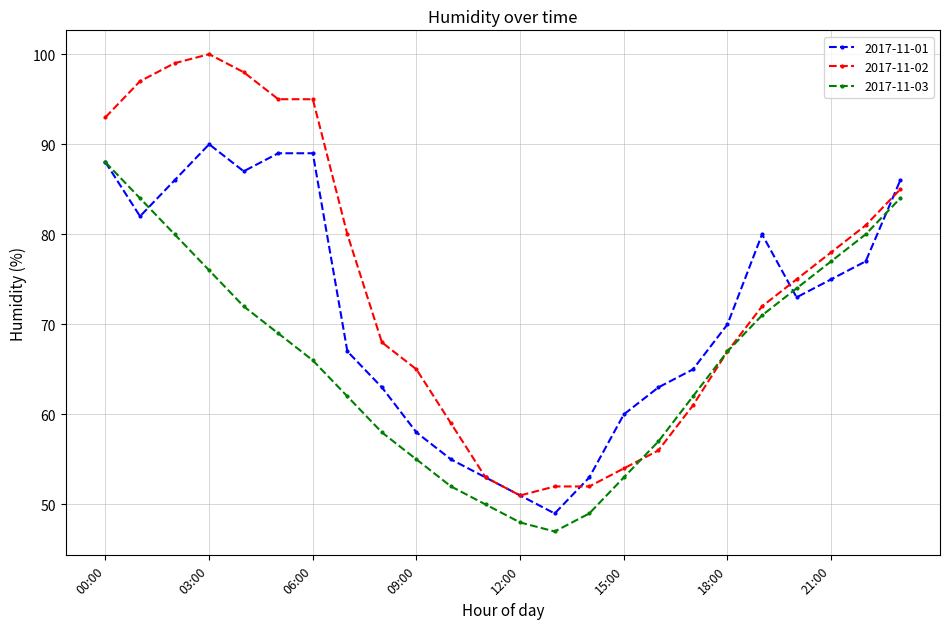

What is the lowest value of the 2017-11-01 series?

49